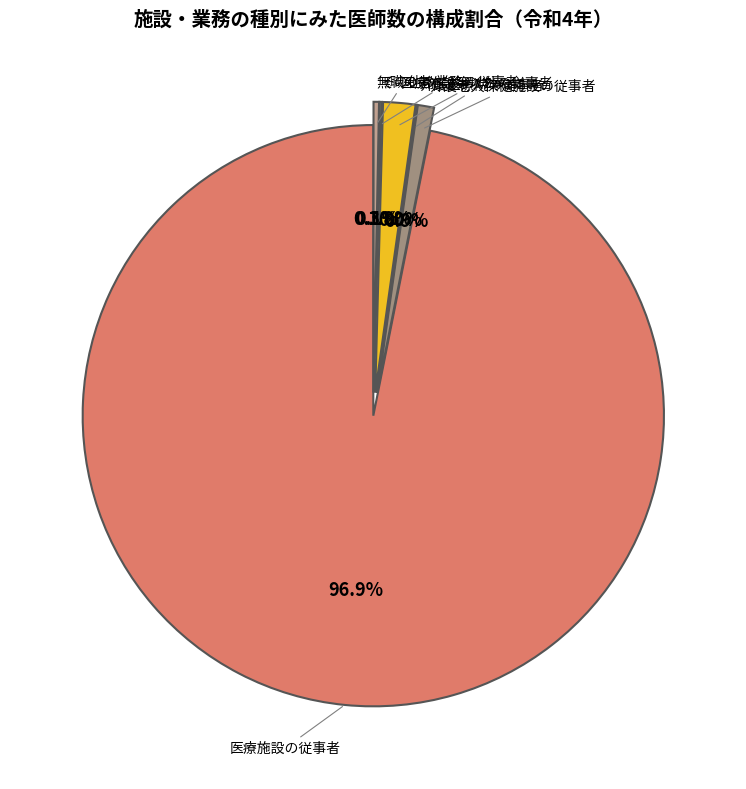

What is the total percentage of 医療施設等以外の従事者 and 介護老人保健施設の従事者?

2.7%